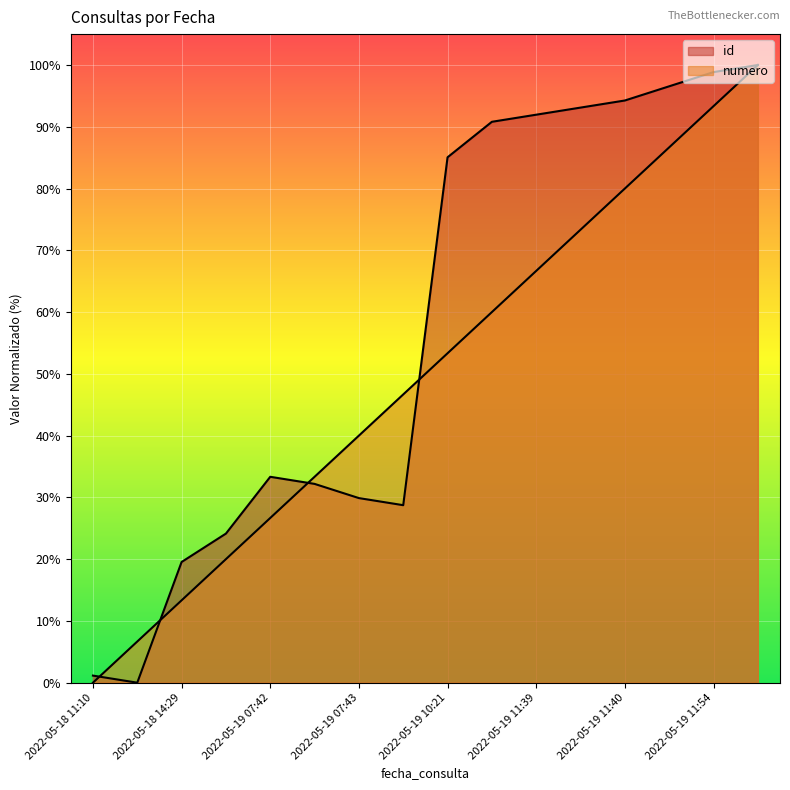

List the series in order of their peak value, highest first.

id, numero